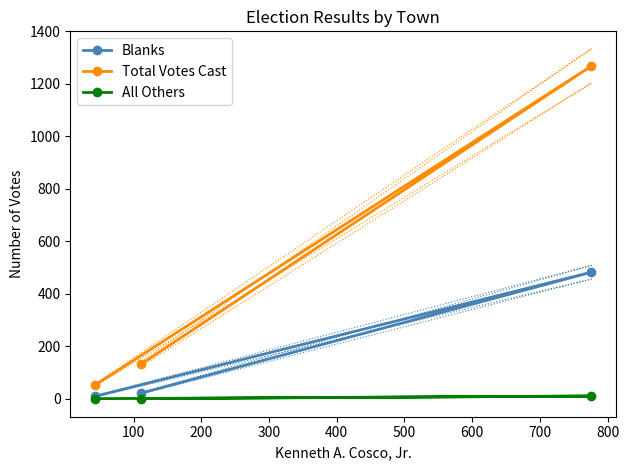

What is the value of the All Others point at the 2nd from the left?

0